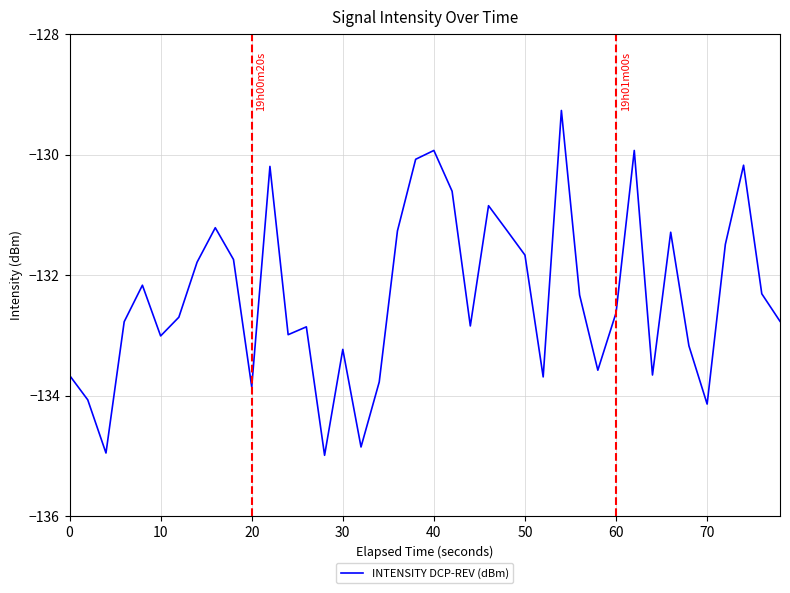

True or false: there are more than 0 points higher than both neighbors.

True